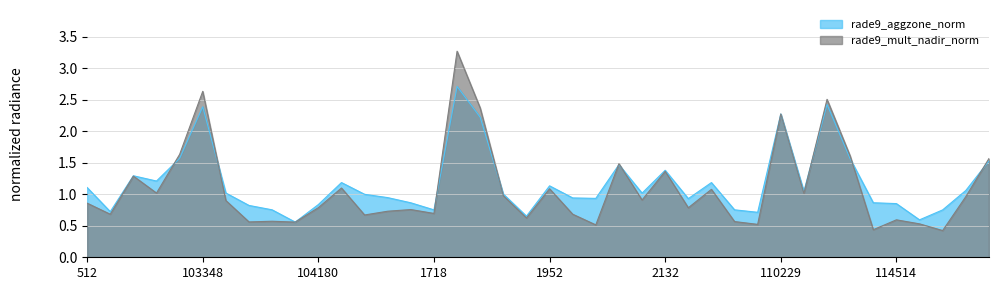

Reading right to left, transcribe all the data shown in this chart.

rade9_aggzone_norm: 115575=1.5	115220=1.1	115106=0.8	114855=0.6	114514=0.9	114506=0.9	3014=1.6	114278=2.4	2375=1.0	110229=2.3	110058=0.7	109883=0.8	109695=1.2	109524=0.9	2132=1.4	2087=1.0	109000=1.5	108832=0.9	1997=0.9	1952=1.1	108472=0.7	108298=1.0	1853=2.2	1808=2.7	1718=0.8	104540=0.9	1169=0.9	104417=1.0	104298=1.2	104180=0.8	1043=0.6	103949=0.8	917=0.8	103468=1.0	103348=2.4	773=1.6	103112=1.2	638=1.3	102744=0.7	512=1.1
rade9_mult_nadir_norm: 115575=1.6	115220=1.0	115106=0.4	114855=0.5	114514=0.6	114506=0.4	3014=1.6	114278=2.5	2375=1.0	110229=2.3	110058=0.5	109883=0.6	109695=1.1	109524=0.8	2132=1.4	2087=0.9	109000=1.5	108832=0.5	1997=0.7	1952=1.1	108472=0.6	108298=1.0	1853=2.4	1808=3.3	1718=0.7	104540=0.8	1169=0.7	104417=0.7	104298=1.1	104180=0.8	1043=0.6	103949=0.6	917=0.6	103468=0.9	103348=2.6	773=1.6	103112=1.0	638=1.3	102744=0.7	512=0.9